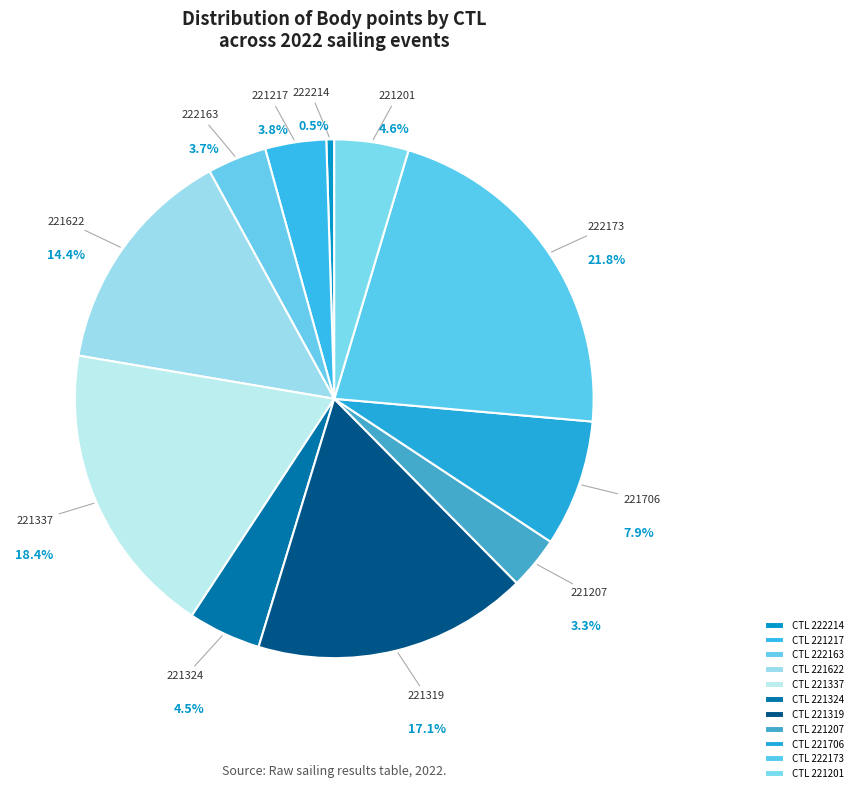

Is 222163 the majority of the pie?

No